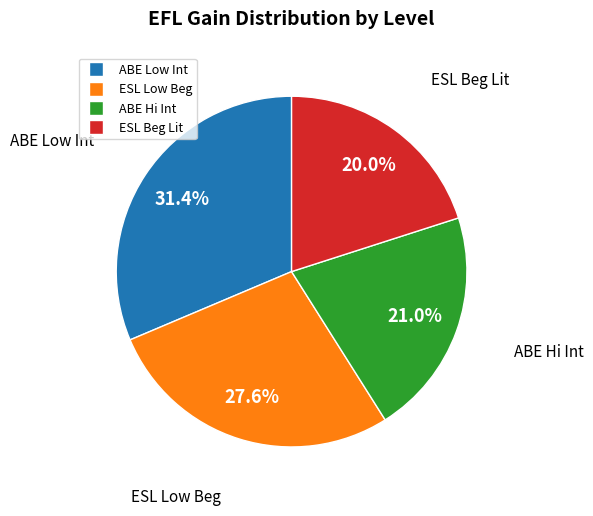

Does any single category account for the majority?

No